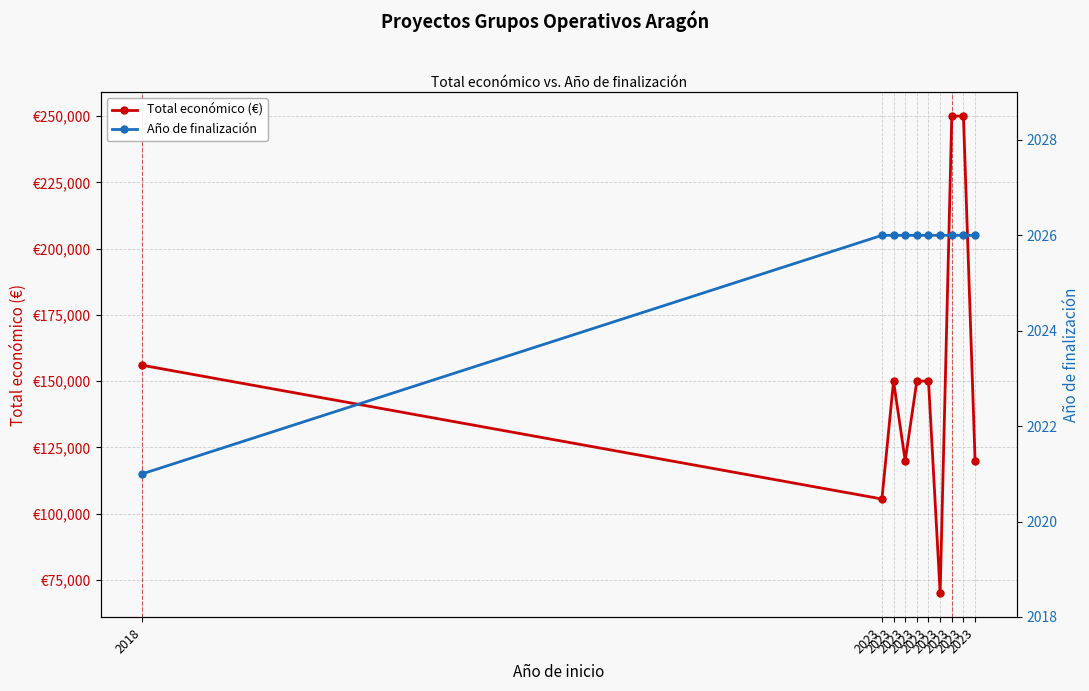

Is the value of Año de finalización at 2023 greater than the value of Total económico (€) at 2023?

No